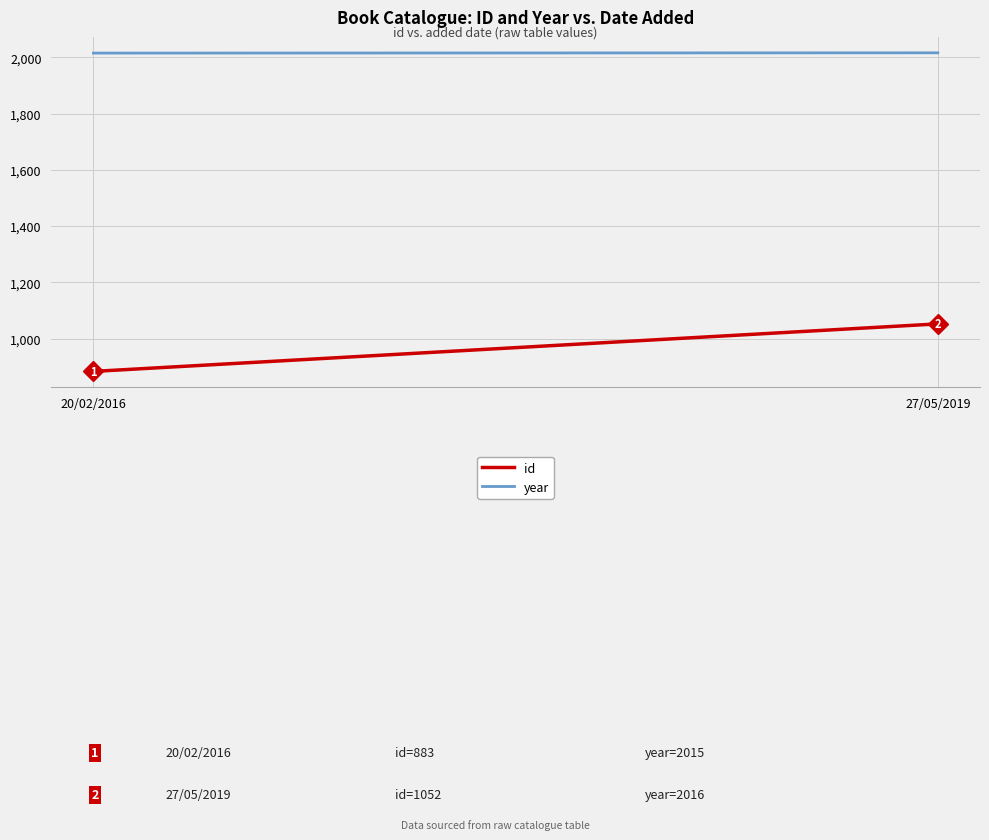

What is the label of the 1st point from the left?

20/02/2016